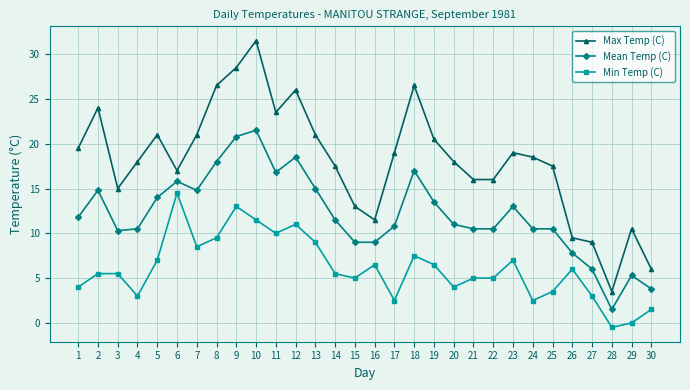

True or false: Mean Temp (C) and Max Temp (C) cross at least once.

False